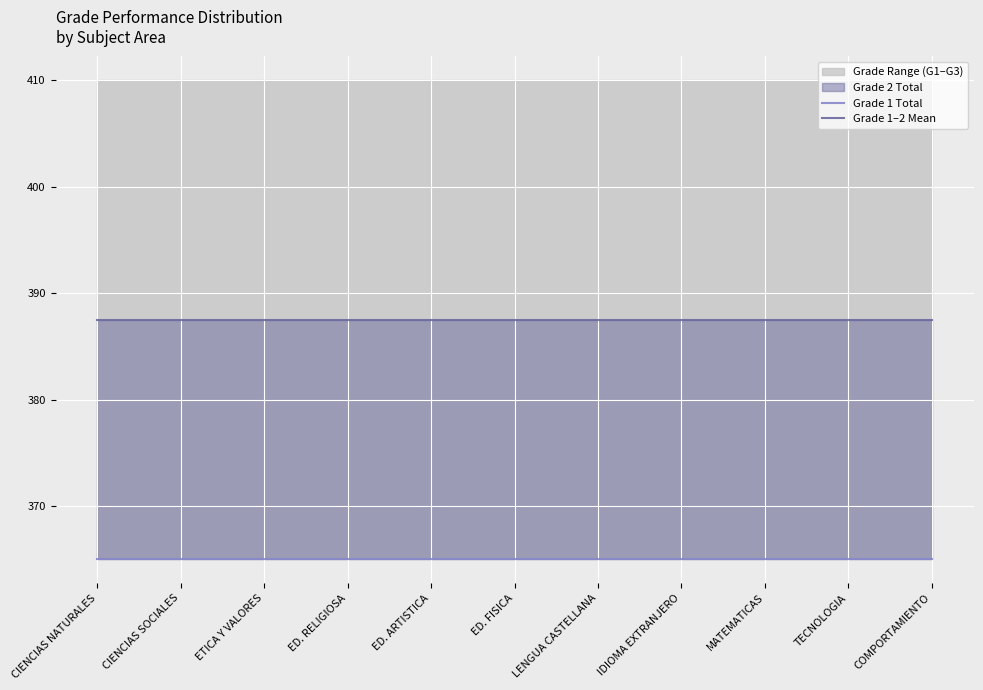

What position from the left is MATEMATICAS?

9